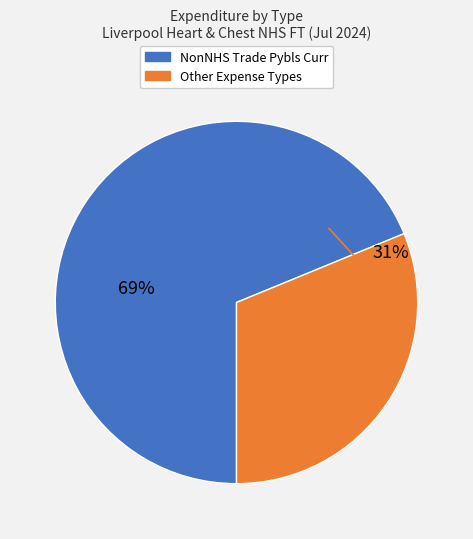

To the nearest percent, what is the average slice percentage?

50%